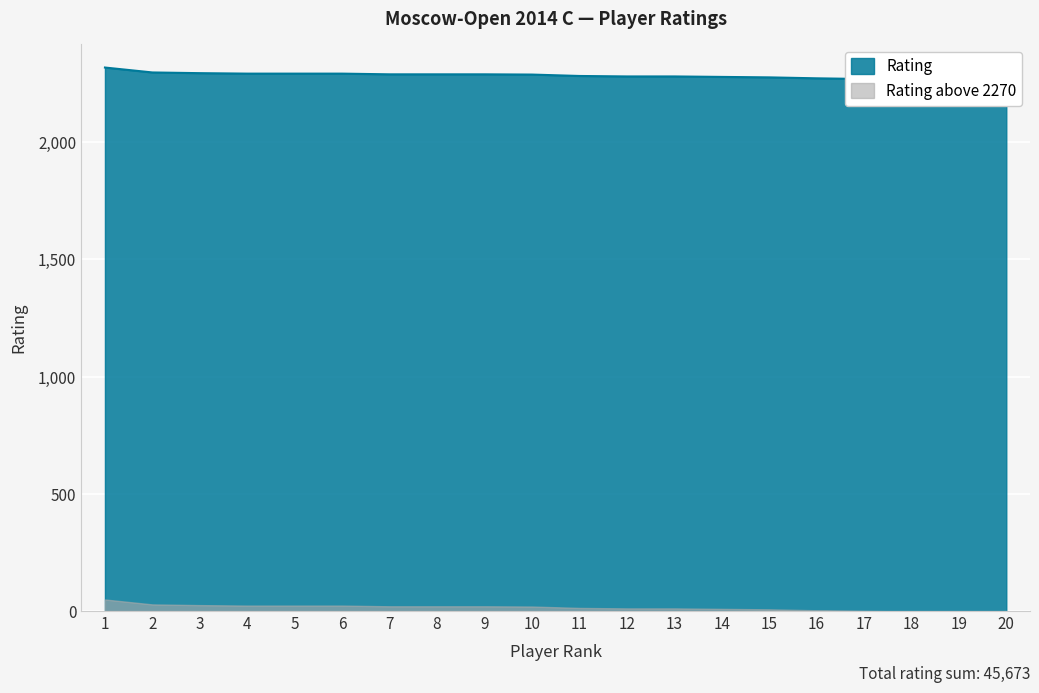

What is the change in value from 2 to 10?

-9